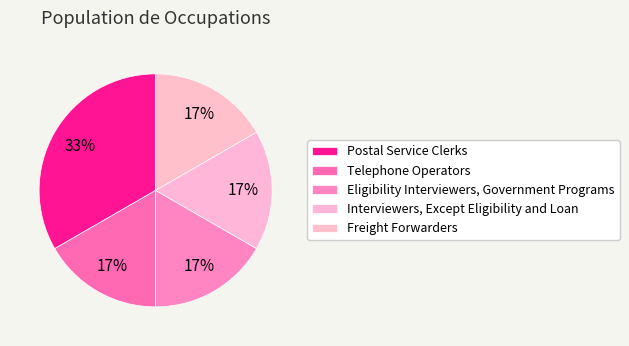

What is the largest slice in the pie chart?

Postal Service Clerks